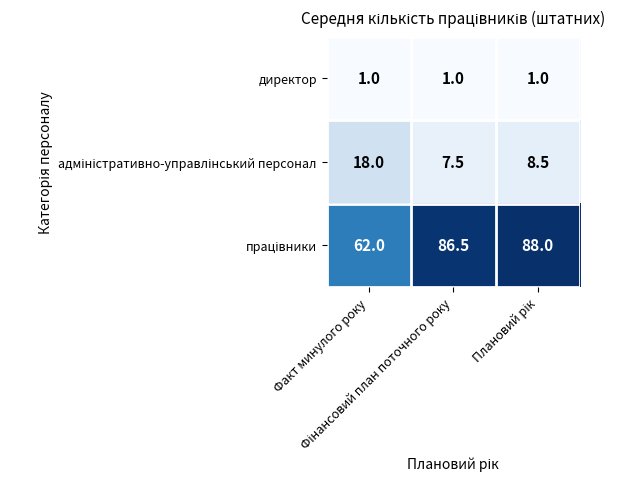

What is the smallest value displayed?

1.0